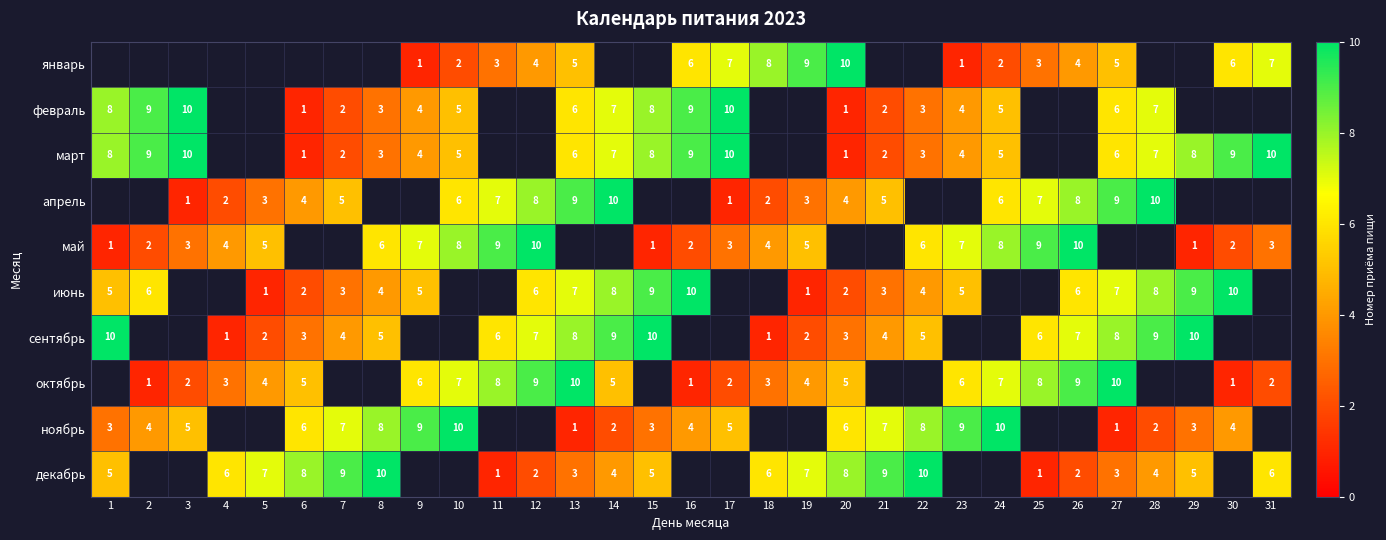

What is the sum of the февраль values at 15 and 28?

15